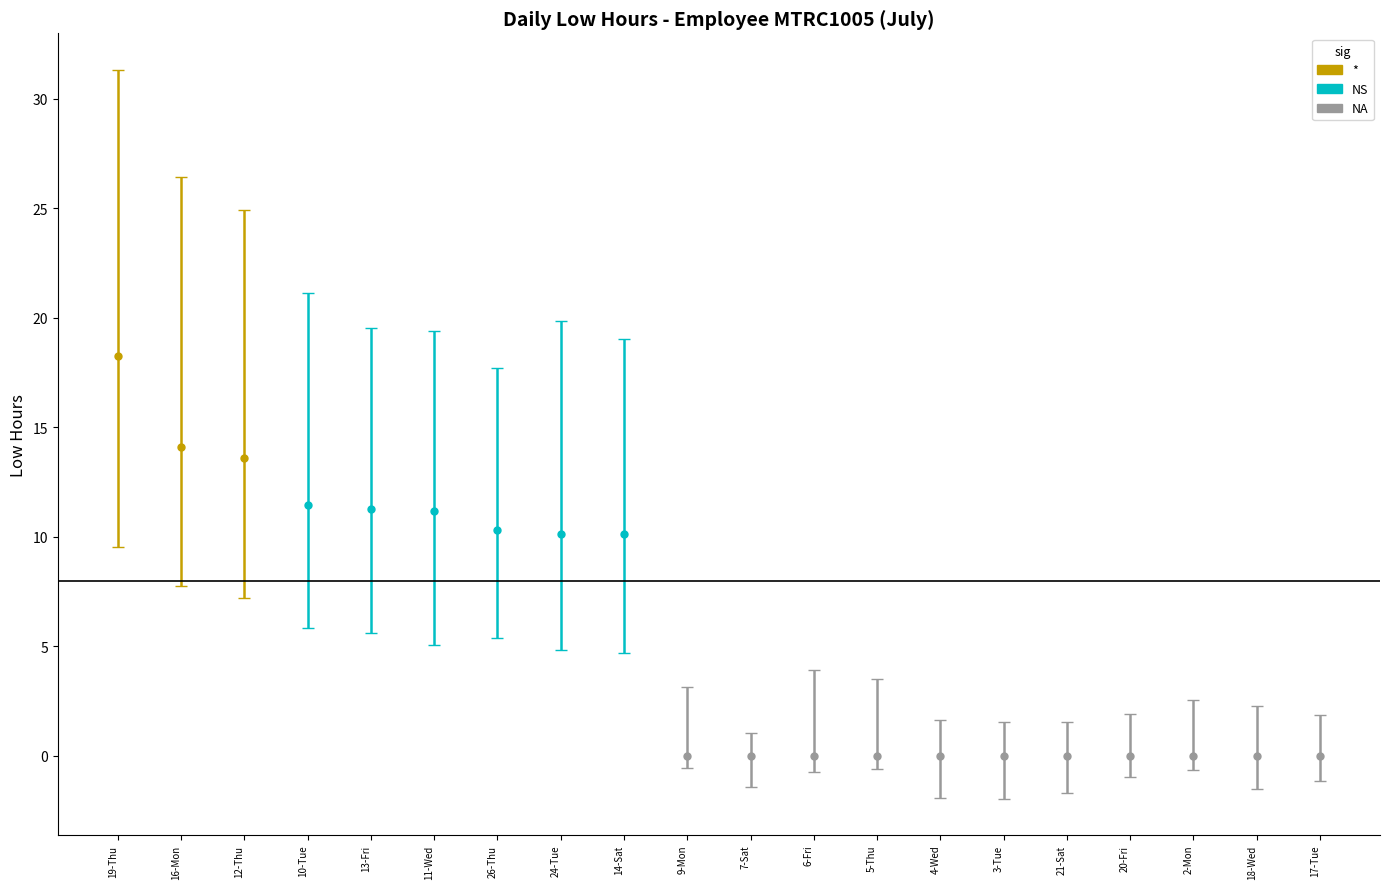

Rank the categories by value from highest to lowest.

19-Thu, 16-Mon, 12-Thu, 10-Tue, 13-Fri, 11-Wed, 26-Thu, 14-Sat, 24-Tue, 2-Mon, 3-Tue, 4-Wed, 5-Thu, 6-Fri, 7-Sat, 9-Mon, 17-Tue, 18-Wed, 20-Fri, 21-Sat